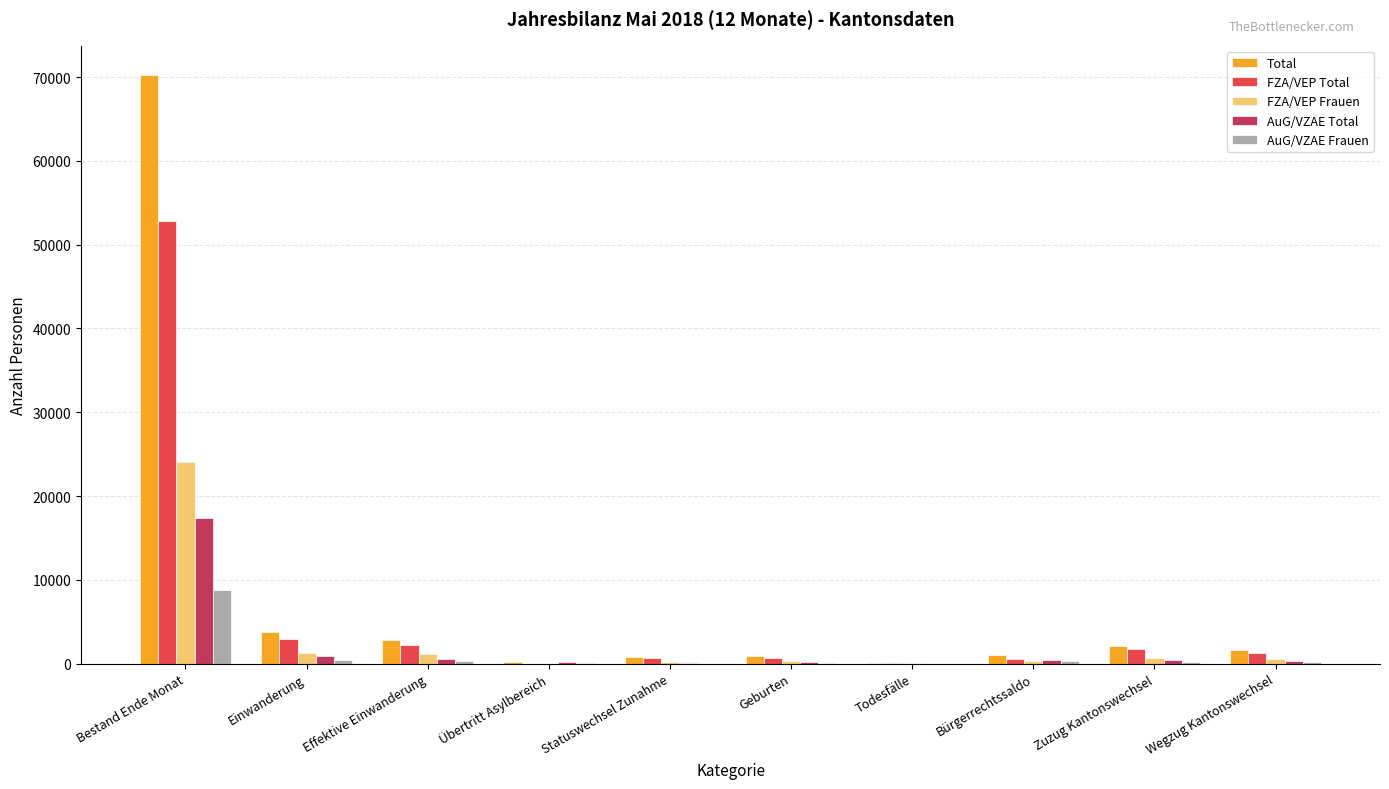

How many data points does each series have?

10